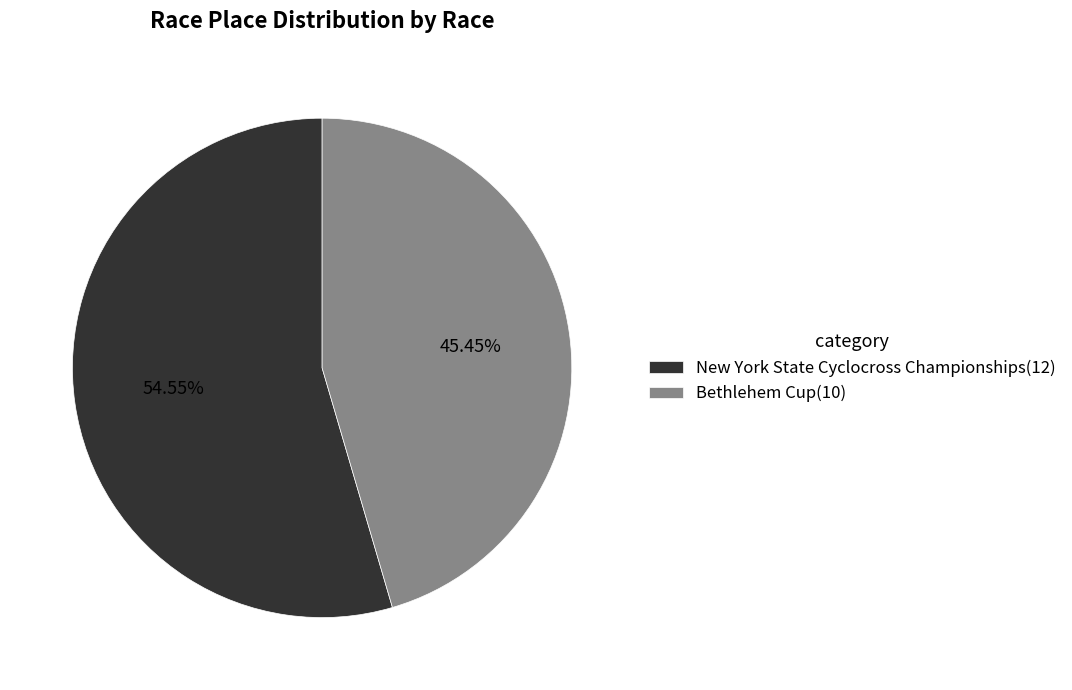

Rank the categories by value from lowest to highest.

Bethlehem Cup, New York State Cyclocross Championships